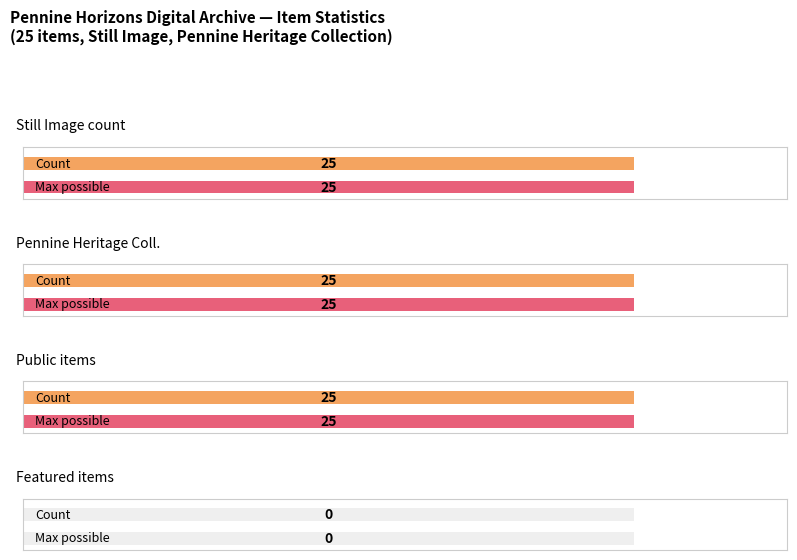

Between 12 and 19, which series saw the biggest shift?

public